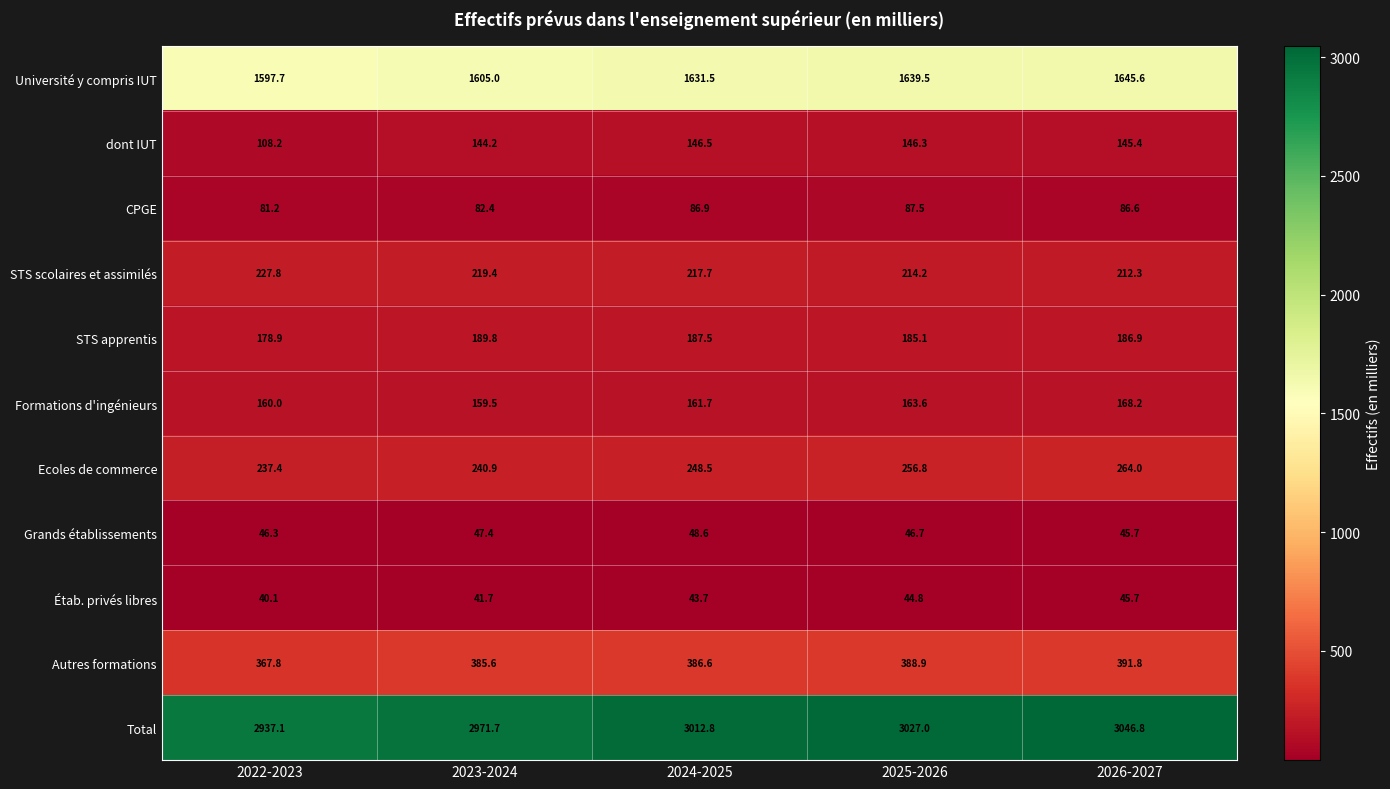

Which series changed the most between 2023-2024 and 2024-2025?

Total